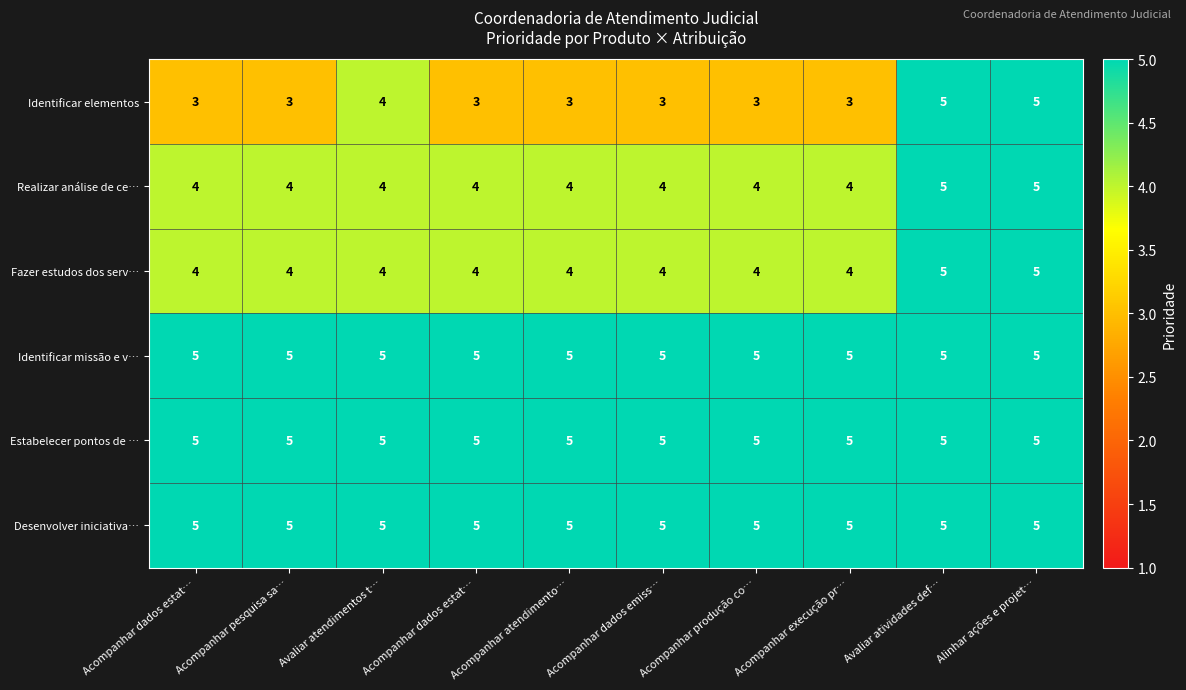

Reading left to right, extract all data points from this chart.

Identificar elementos: Acompanhar dados estat…=3	Acompanhar pesquisa sa…=3	Avaliar atendimentos t…=4	Acompanhar dados estat…=3	Acompanhar atendimento…=3	Acompanhar dados emiss…=3	Acompanhar produção co…=3	Acompanhar execução pr…=3	Avaliar atividades def…=5	Alinhar ações e projet…=5
Realizar análise de ce…: Acompanhar dados estat…=4	Acompanhar pesquisa sa…=4	Avaliar atendimentos t…=4	Acompanhar dados estat…=4	Acompanhar atendimento…=4	Acompanhar dados emiss…=4	Acompanhar produção co…=4	Acompanhar execução pr…=4	Avaliar atividades def…=5	Alinhar ações e projet…=5
Fazer estudos dos serv…: Acompanhar dados estat…=4	Acompanhar pesquisa sa…=4	Avaliar atendimentos t…=4	Acompanhar dados estat…=4	Acompanhar atendimento…=4	Acompanhar dados emiss…=4	Acompanhar produção co…=4	Acompanhar execução pr…=4	Avaliar atividades def…=5	Alinhar ações e projet…=5
Identificar missão e v…: Acompanhar dados estat…=5	Acompanhar pesquisa sa…=5	Avaliar atendimentos t…=5	Acompanhar dados estat…=5	Acompanhar atendimento…=5	Acompanhar dados emiss…=5	Acompanhar produção co…=5	Acompanhar execução pr…=5	Avaliar atividades def…=5	Alinhar ações e projet…=5
Estabelecer pontos de …: Acompanhar dados estat…=5	Acompanhar pesquisa sa…=5	Avaliar atendimentos t…=5	Acompanhar dados estat…=5	Acompanhar atendimento…=5	Acompanhar dados emiss…=5	Acompanhar produção co…=5	Acompanhar execução pr…=5	Avaliar atividades def…=5	Alinhar ações e projet…=5
Desenvolver iniciativa…: Acompanhar dados estat…=5	Acompanhar pesquisa sa…=5	Avaliar atendimentos t…=5	Acompanhar dados estat…=5	Acompanhar atendimento…=5	Acompanhar dados emiss…=5	Acompanhar produção co…=5	Acompanhar execução pr…=5	Avaliar atividades def…=5	Alinhar ações e projet…=5